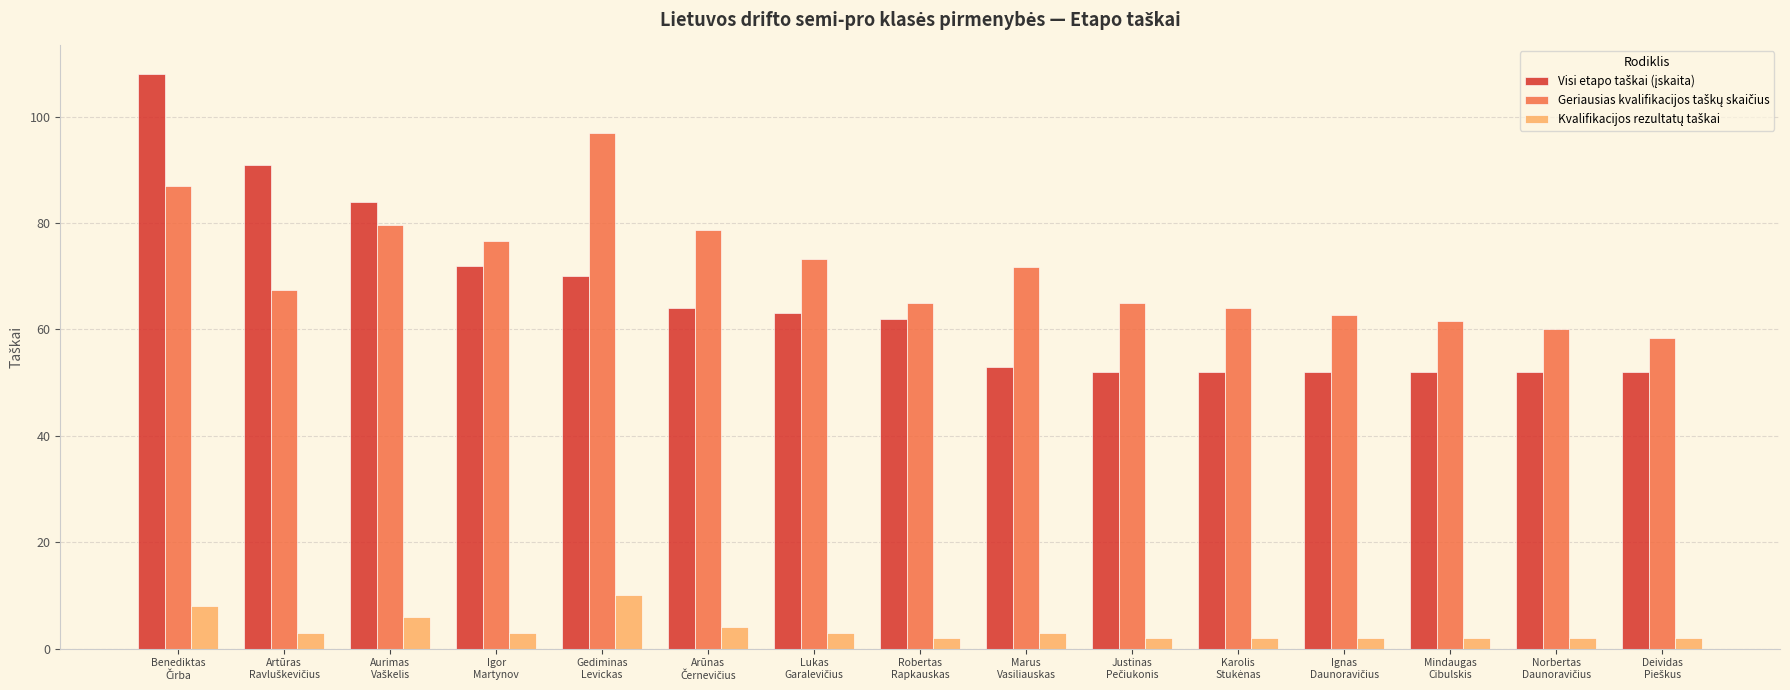

At how many categories does at least one series exceed 12?

15